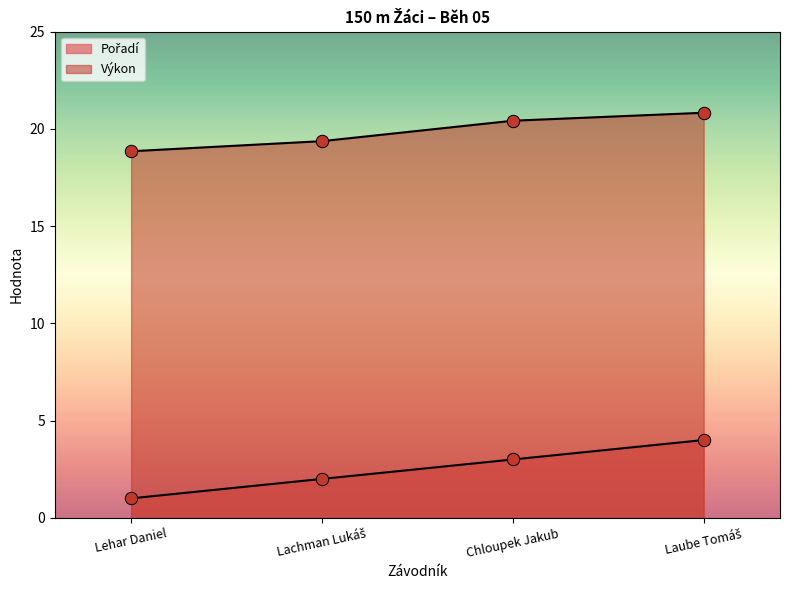

Which series has the largest total across all categories?

Výkon